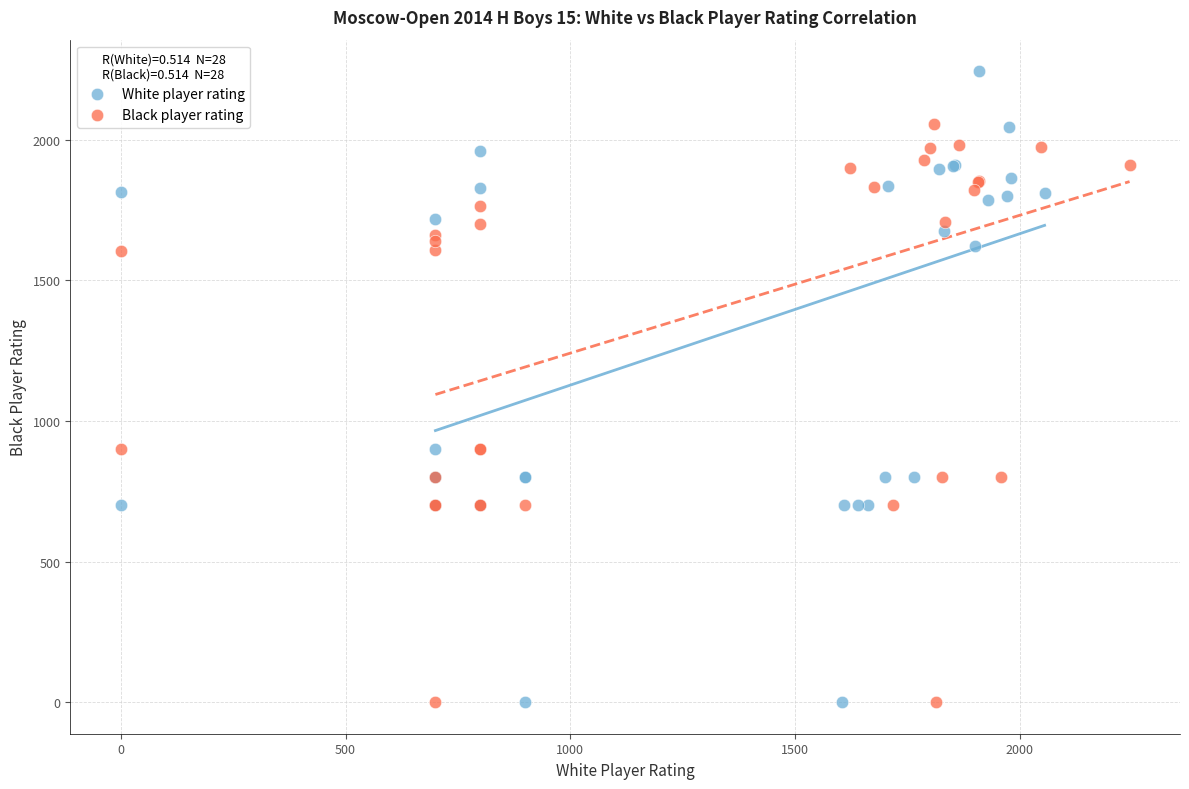

Which series contains the highest Y value?

White player rating